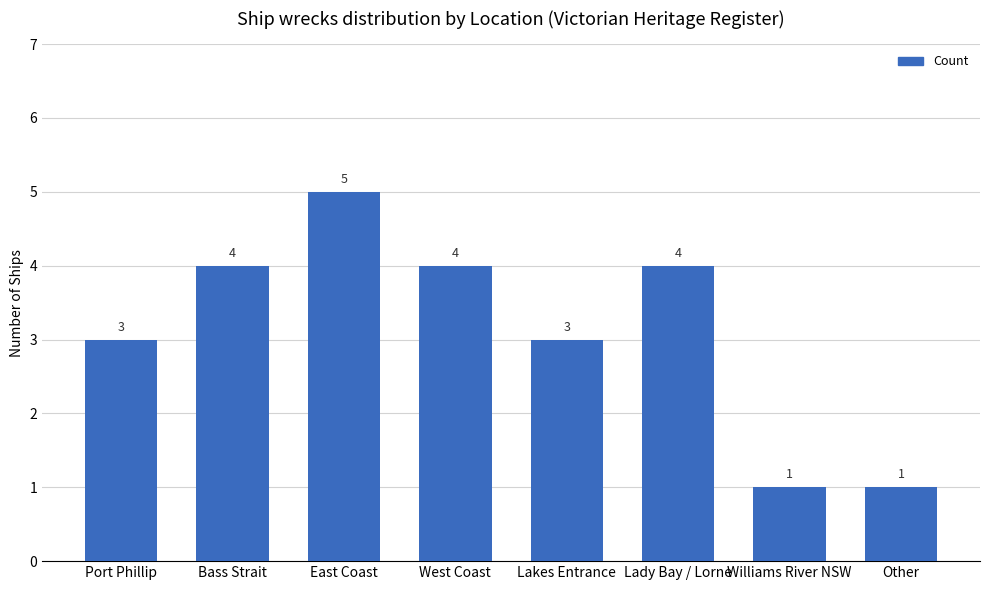

True or false: the data shows 1 at West Coast.

False